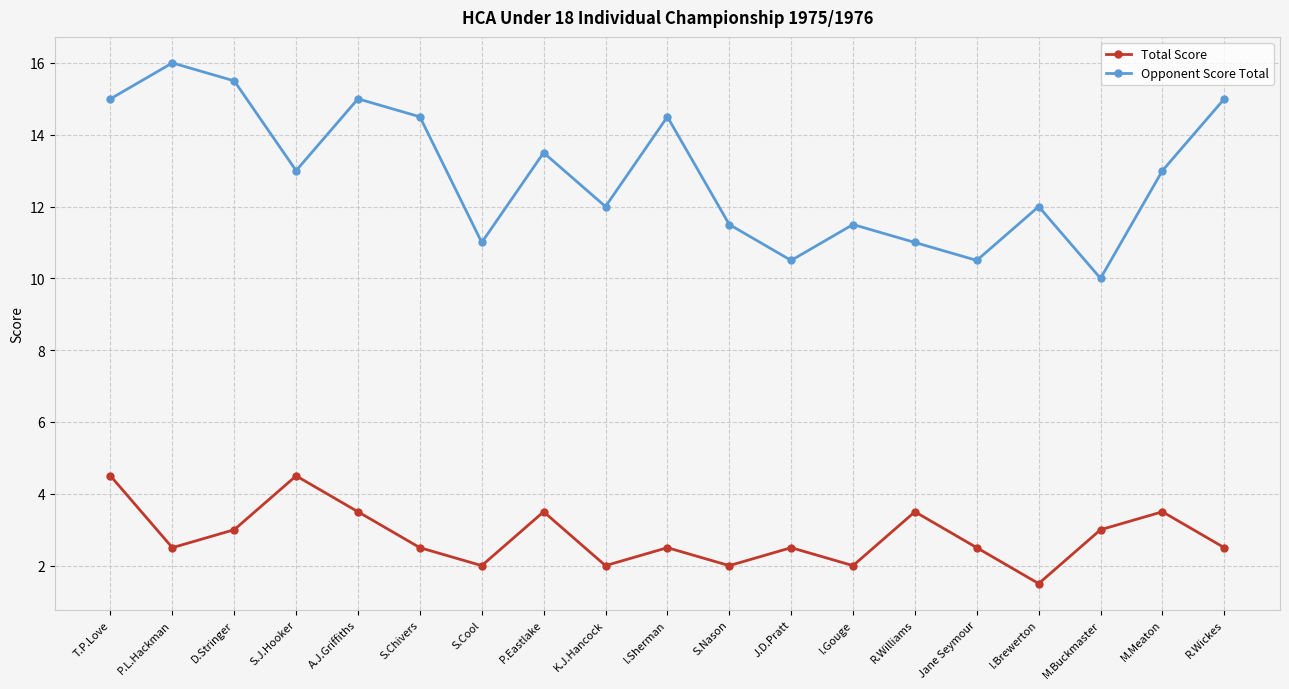

True or false: Opponent Score Total has more than 1 interior local peaks.

True